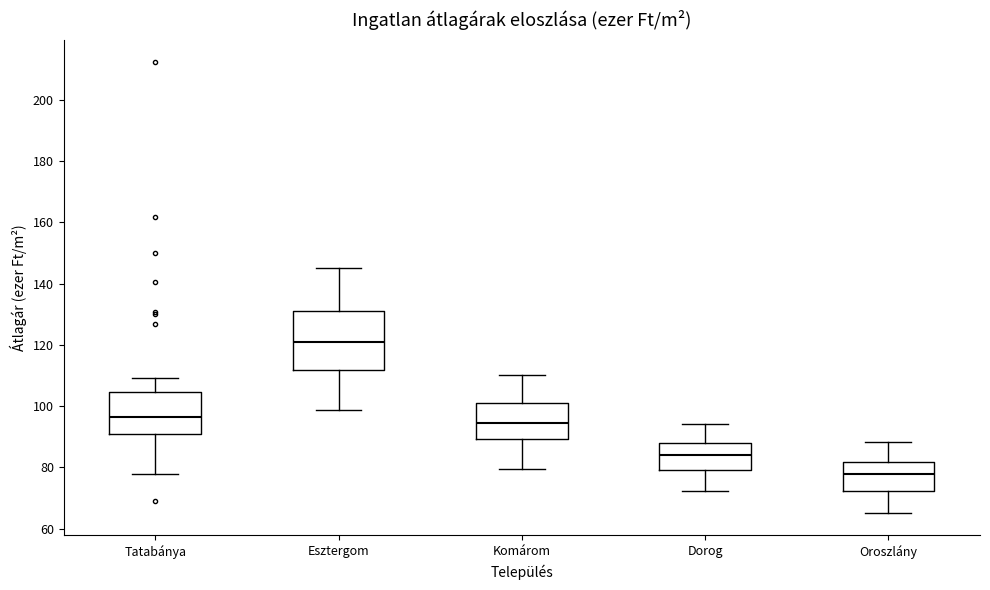

Reading left to right, read every box against the y-axis: the position of its median line, the range the box covers, and the ends of its whiskers. The values are not printed on the chart, so give them approximately, as read against the axis.

Tatabánya: median 96, box 90 to 104, whiskers 78 to 110
Esztergom: median 122, box 112 to 130, whiskers 98 to 146
Komárom: median 94, box 90 to 100, whiskers 80 to 110
Dorog: median 84, box 80 to 88, whiskers 72 to 94
Oroszlány: median 78, box 72 to 82, whiskers 66 to 88